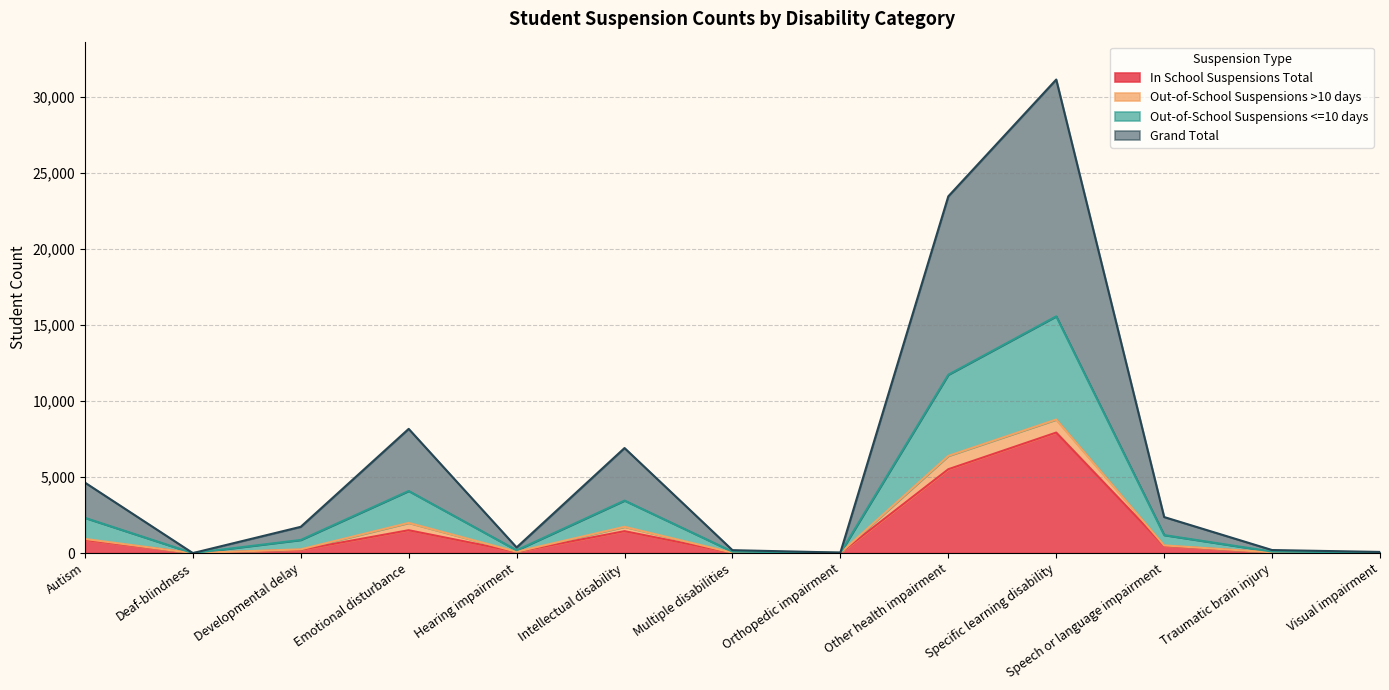

What are all the series names shown in the legend?

In School Suspensions Total, Out-of-School Suspensions >10 days, Out-of-School Suspensions <=10 days, Grand Total